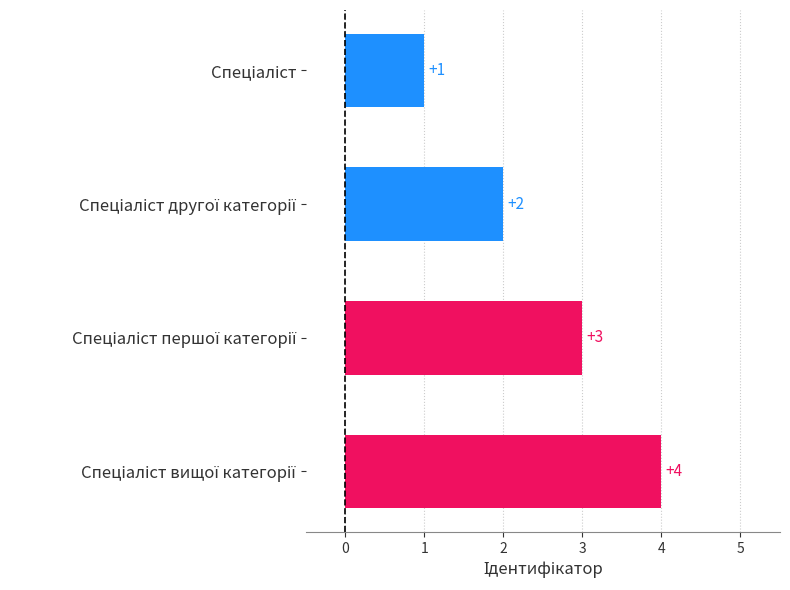

What is the sum of all values?

10